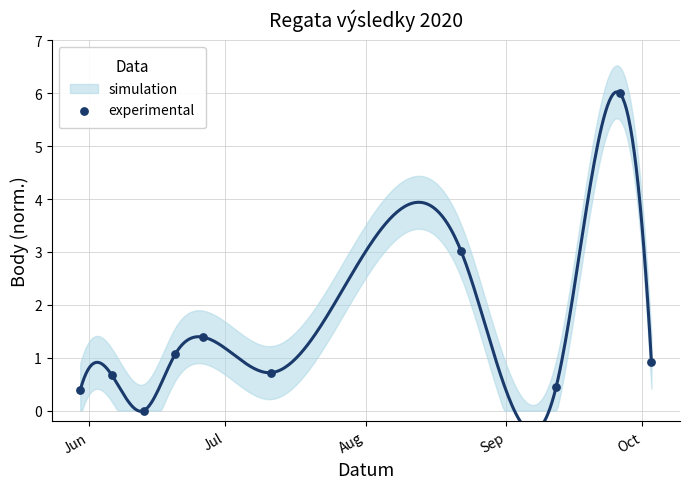

What is the average X value?

18466.5